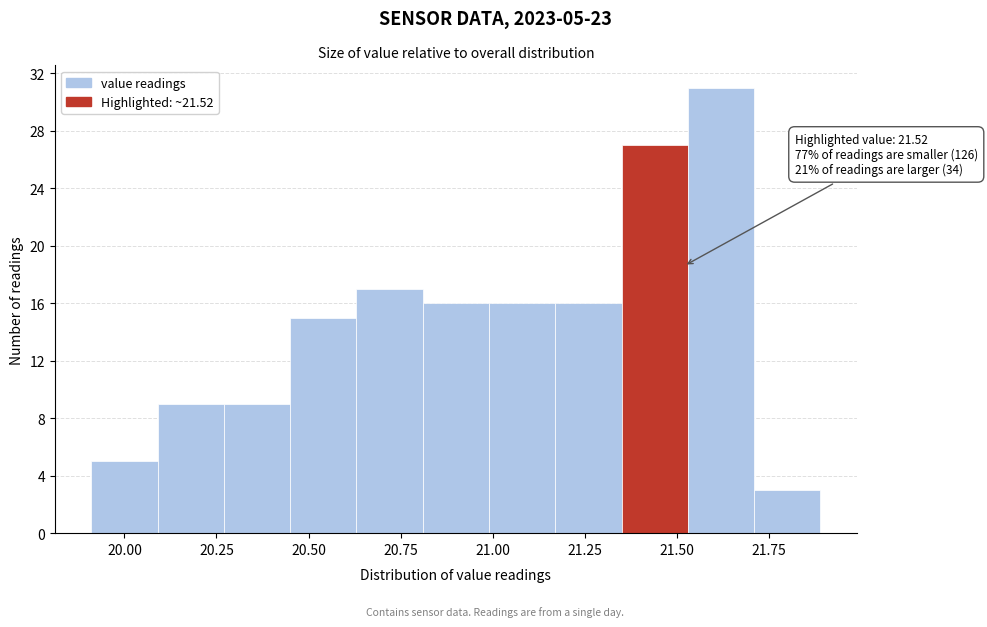

Around what value on the x-axis is the tallest bar? Give the approximate position of its centre, as read against the axis.

21.60